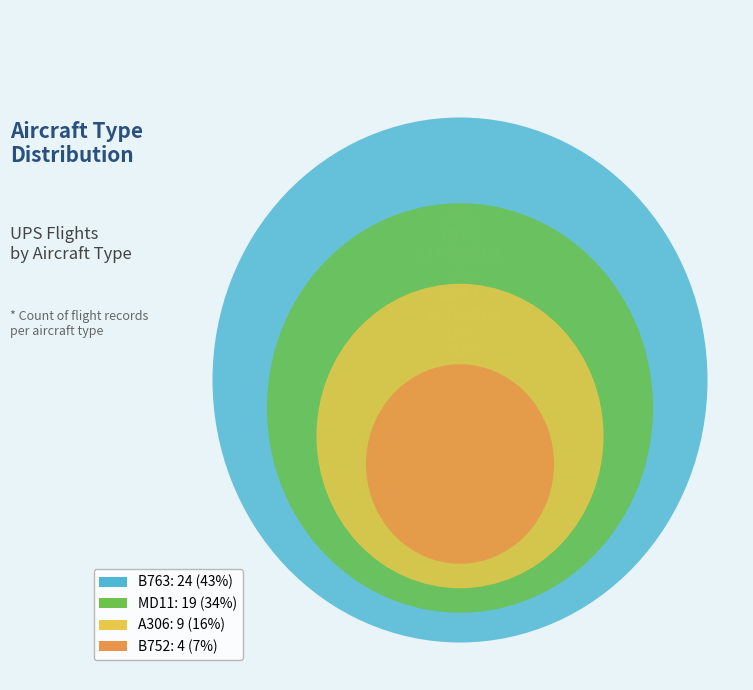

What is the total percentage of B763 and A306?

58.9%